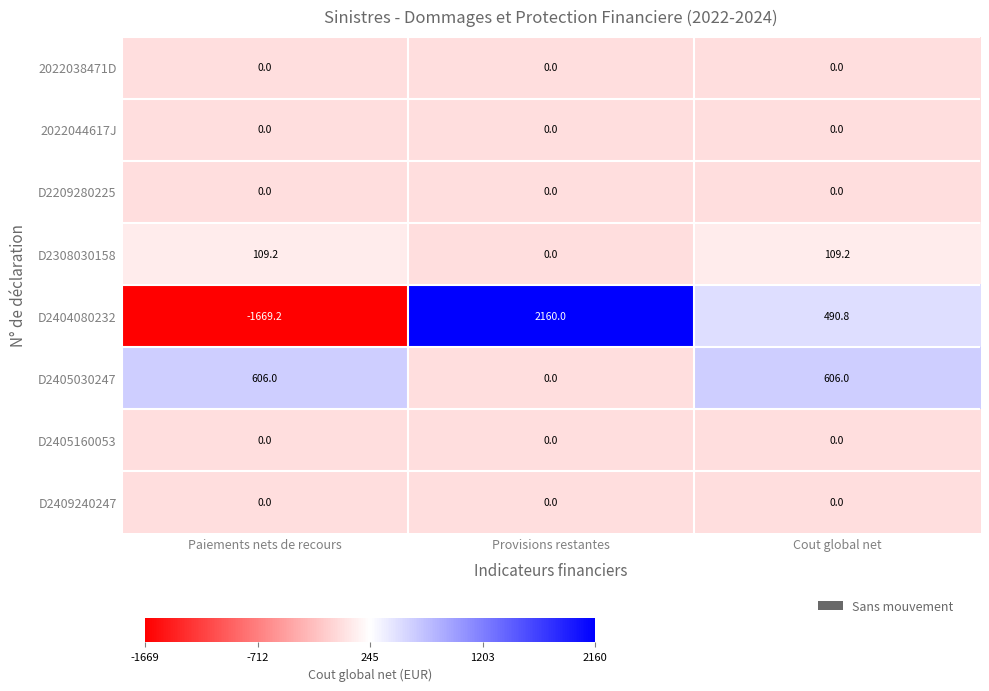

Which series has the widest spread of values?

D2404080232